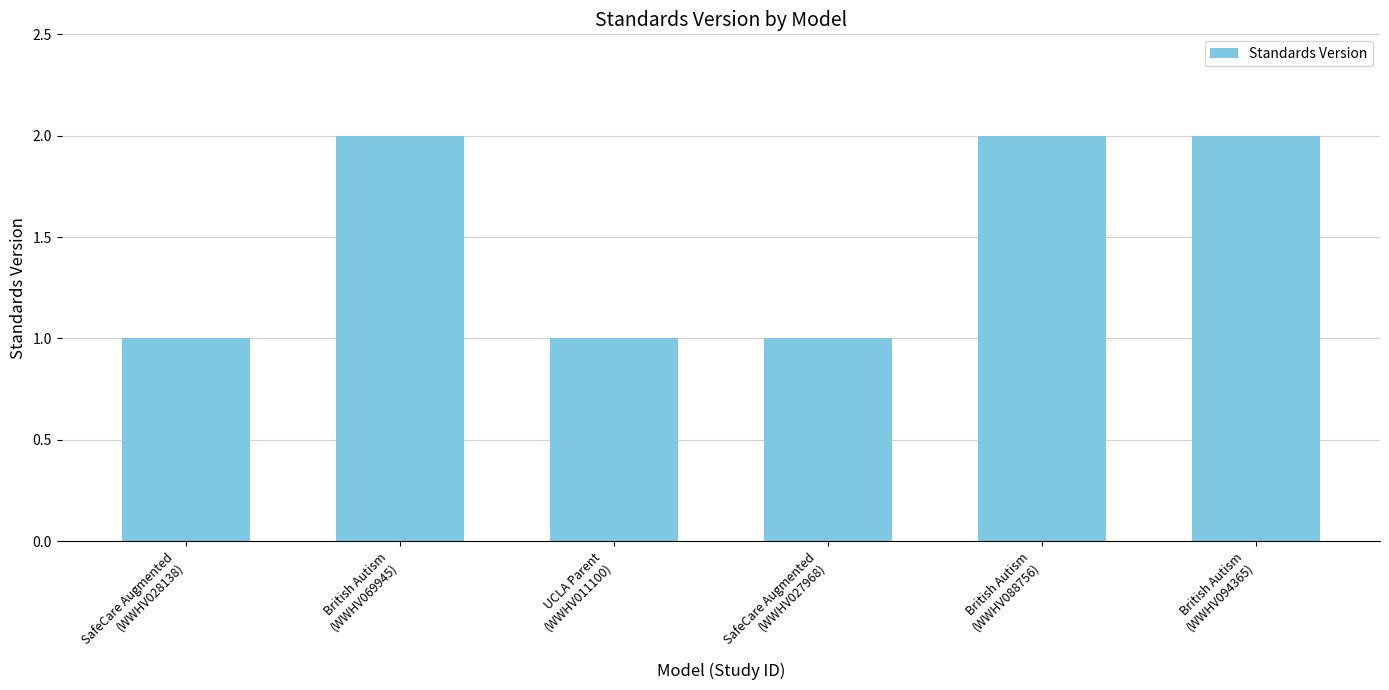

What is the value of the 6th bar from the left?

2